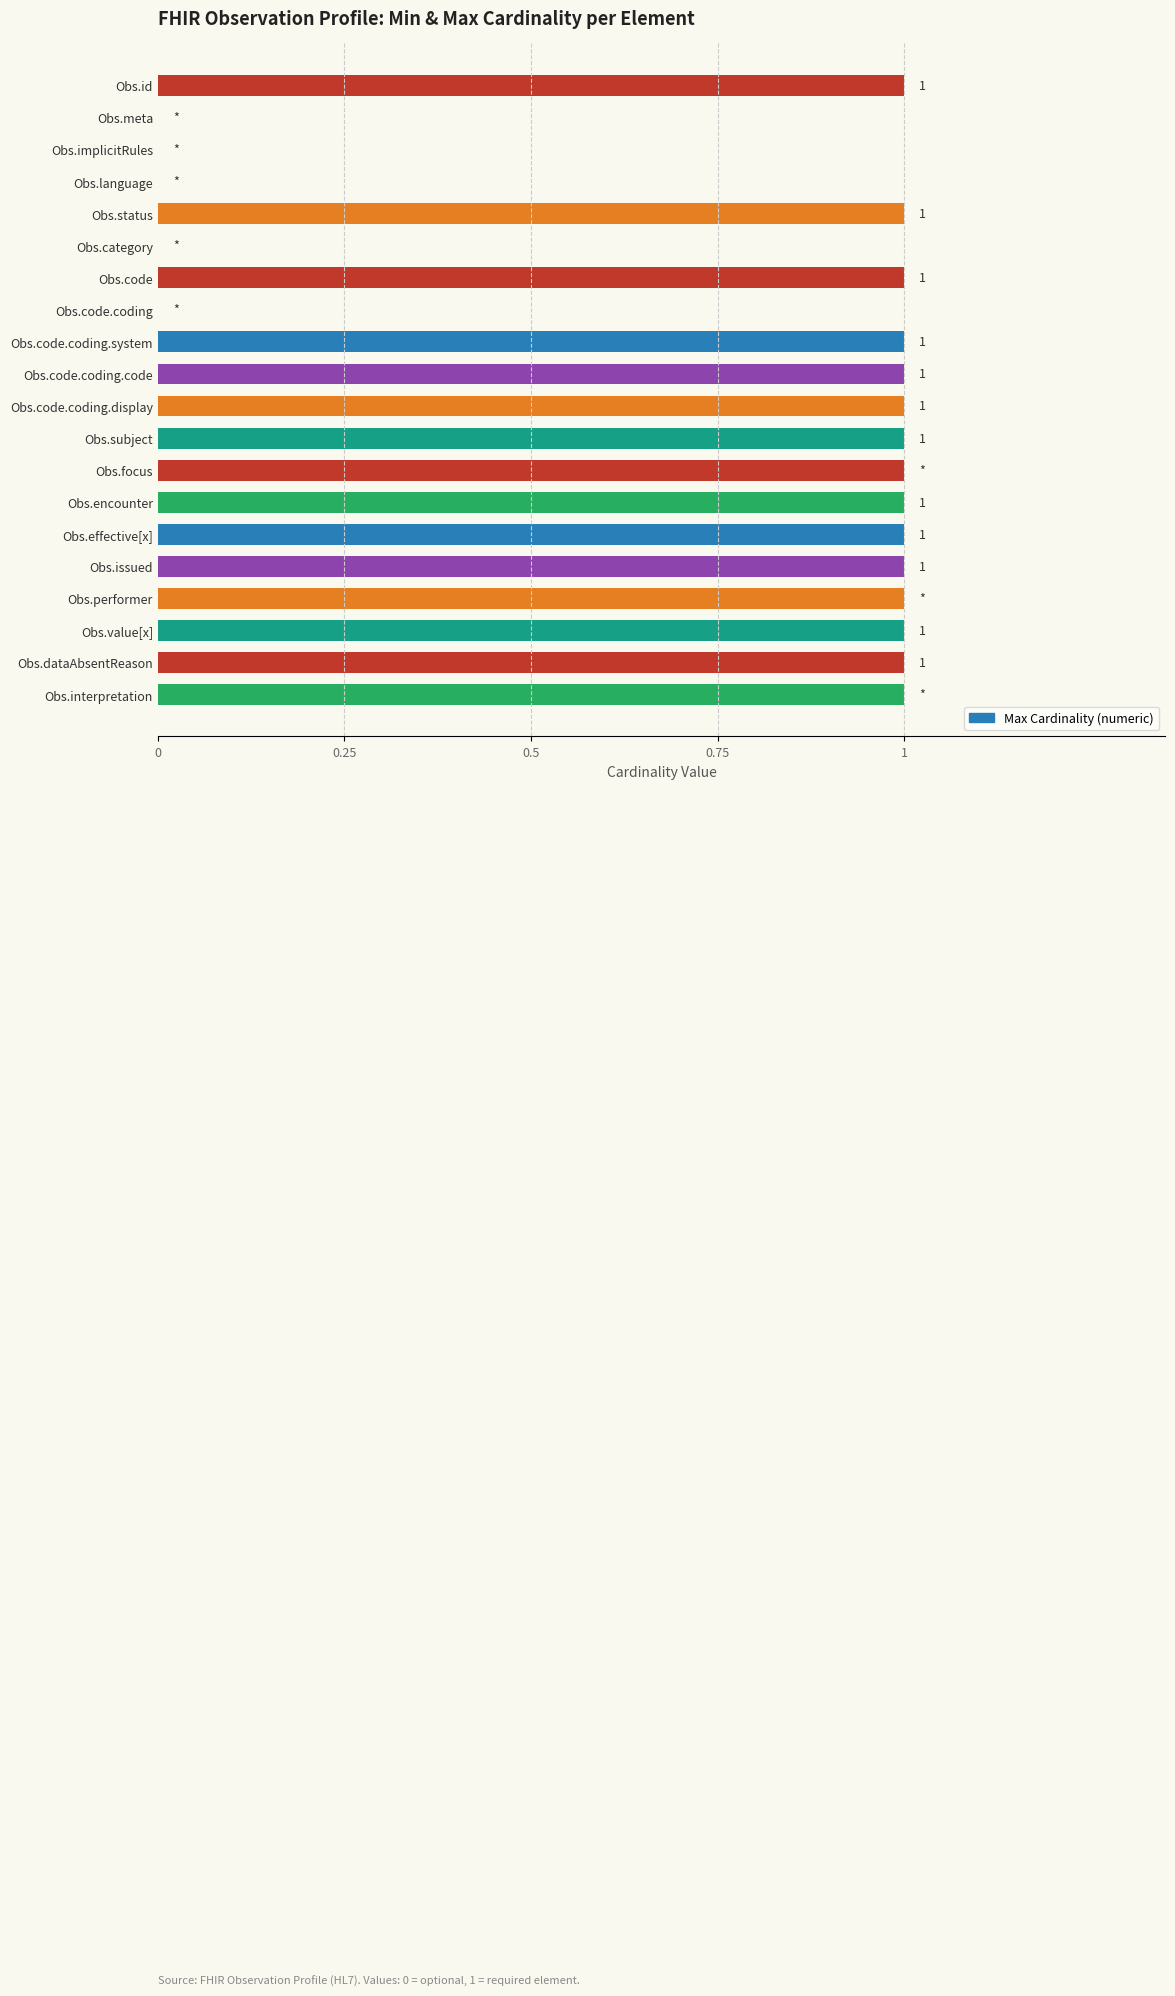

Approximately how many times larger is the value at Obs.code.coding.code compared to Obs.encounter?

1.0